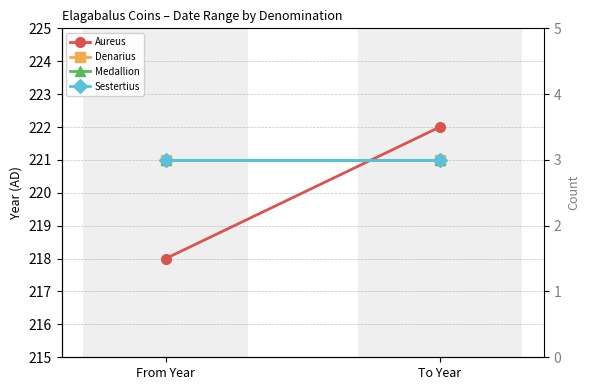

At which category is the sum across all series the highest?

To Year